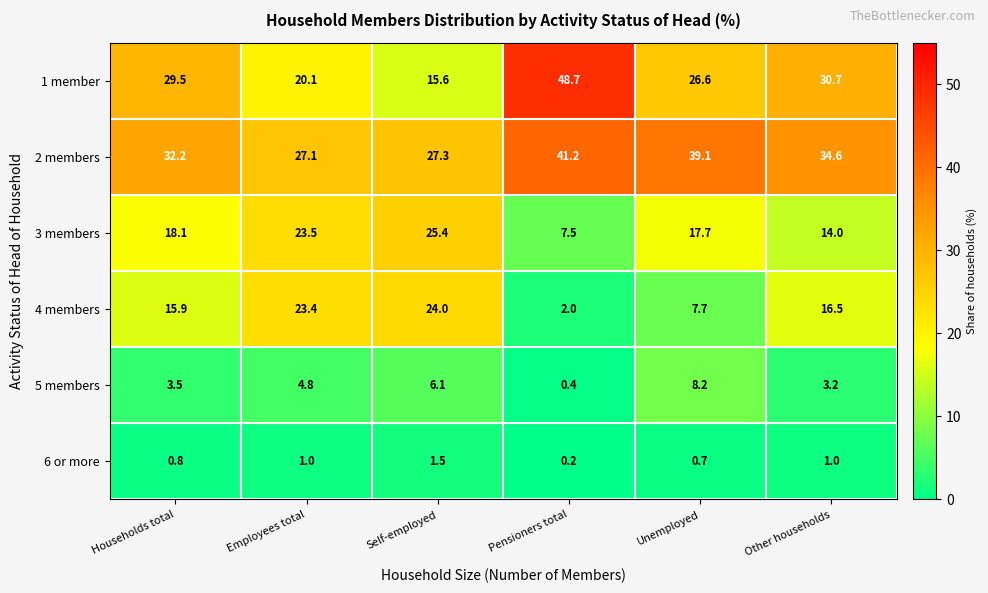

Which series has the largest total across all categories?

2 members